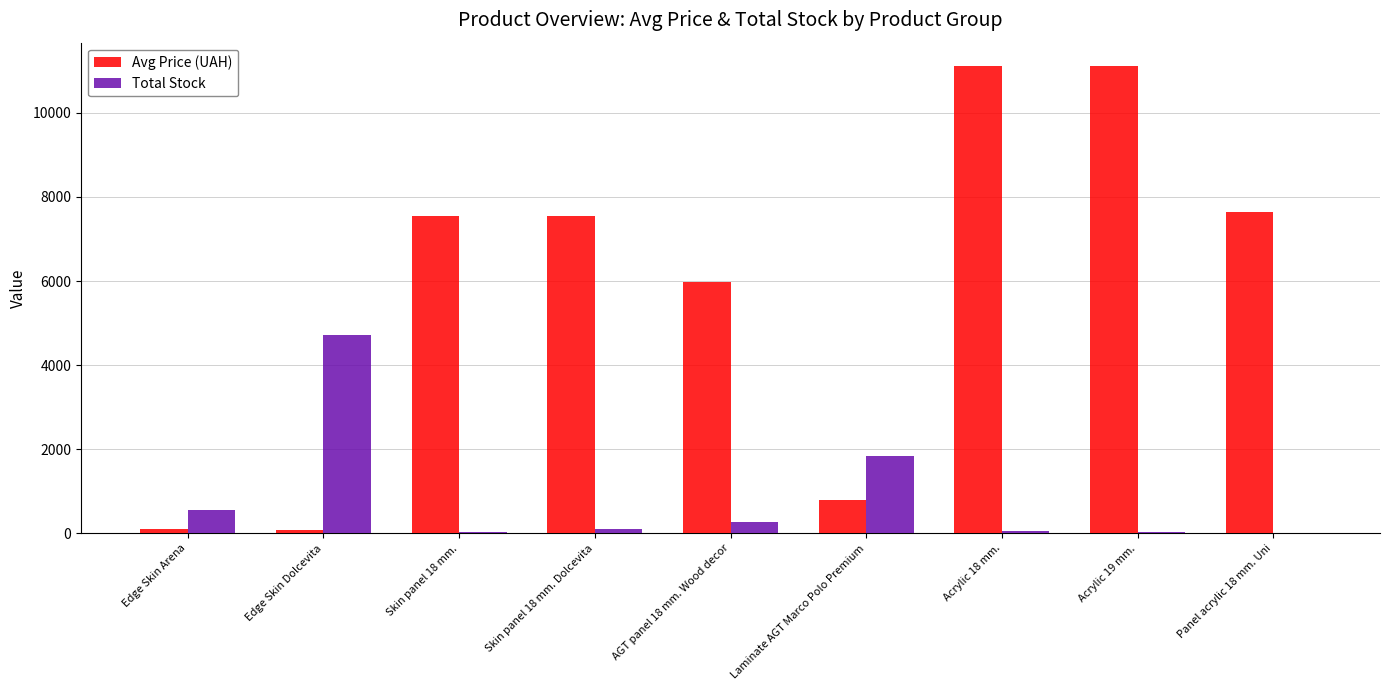

Read the Avg Price (UAH) value at Edge Skin Arena.

113.3